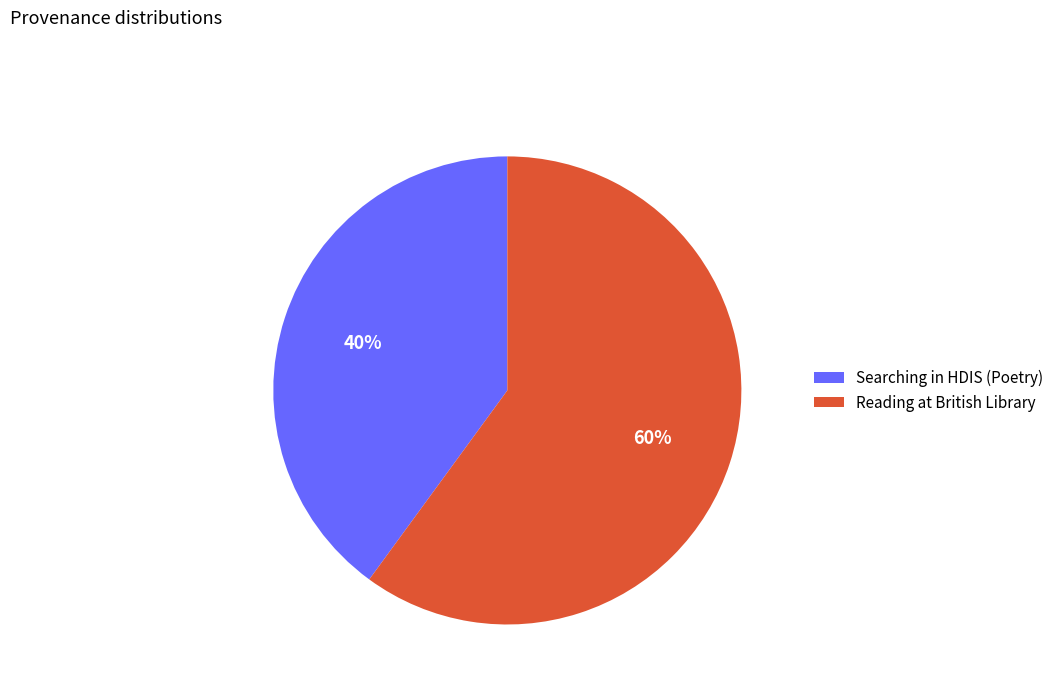

Do Reading at British Library and Searching in HDIS (Poetry) together represent more than half of the pie?

Yes